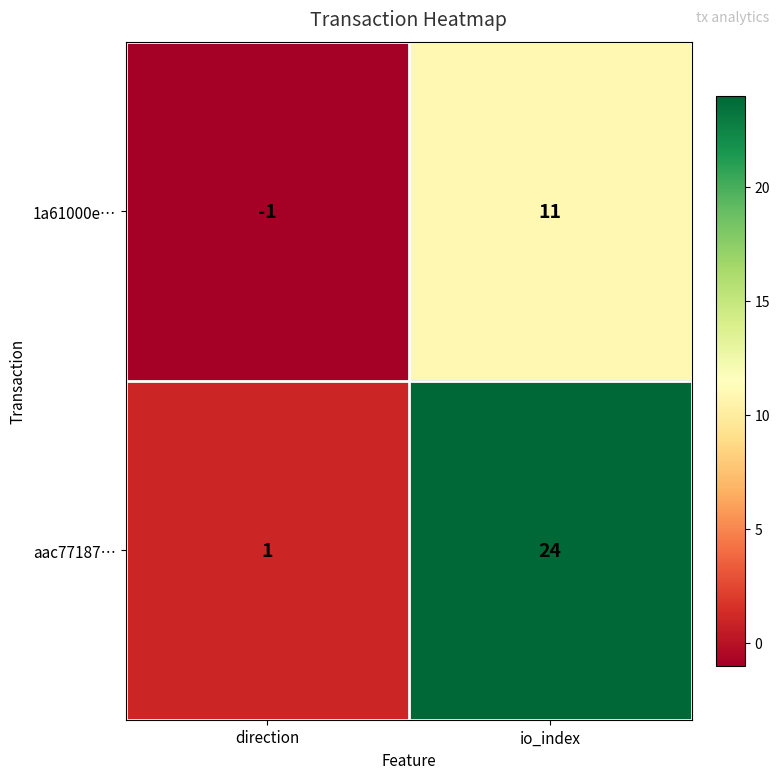

Reading left to right, what are all the values shown in this chart?

1a61000e…: direction=-1	io_index=11
aac77187…: direction=1	io_index=24